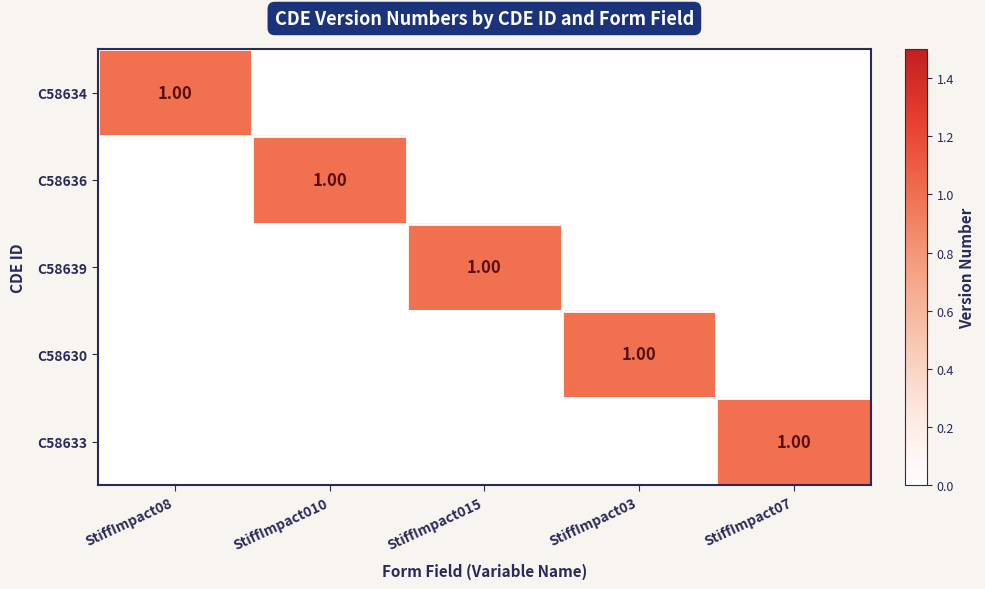

At which label does C58634 reach its peak?

StiffImpact08